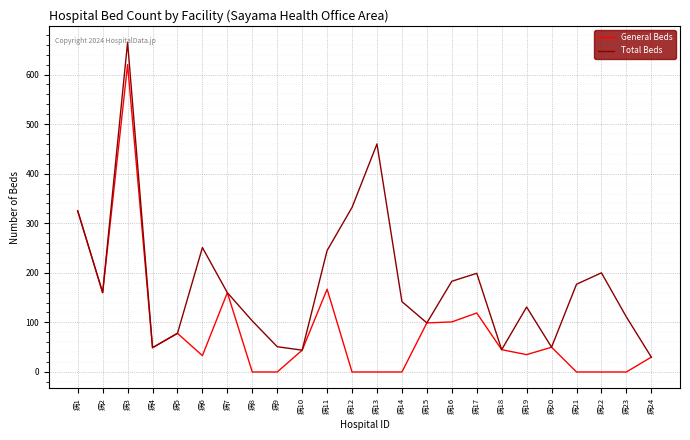

At which label does General Beds first exceed 45?

病1